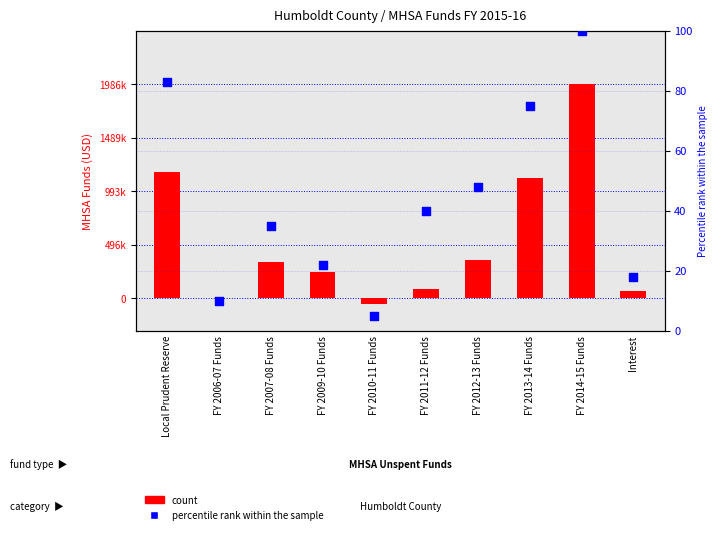

What are all the series names shown in the legend?

count, percentile rank within the sample